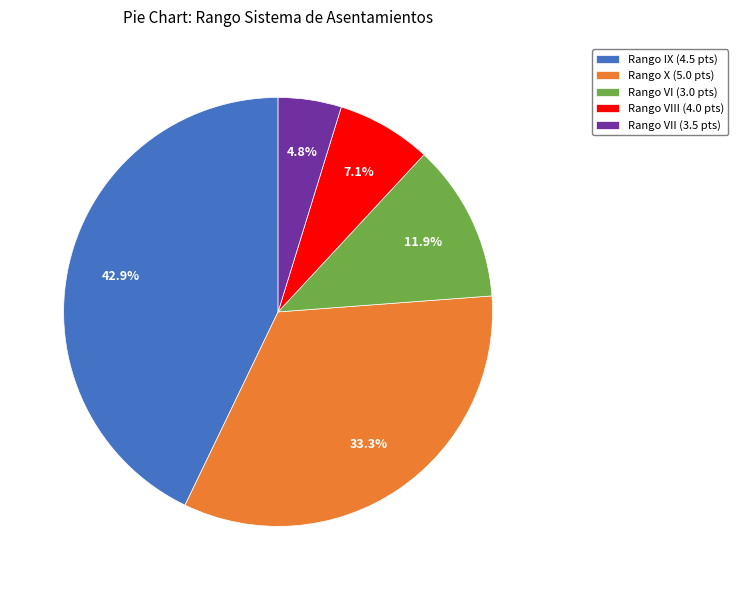

How many segments does this pie chart have?

5